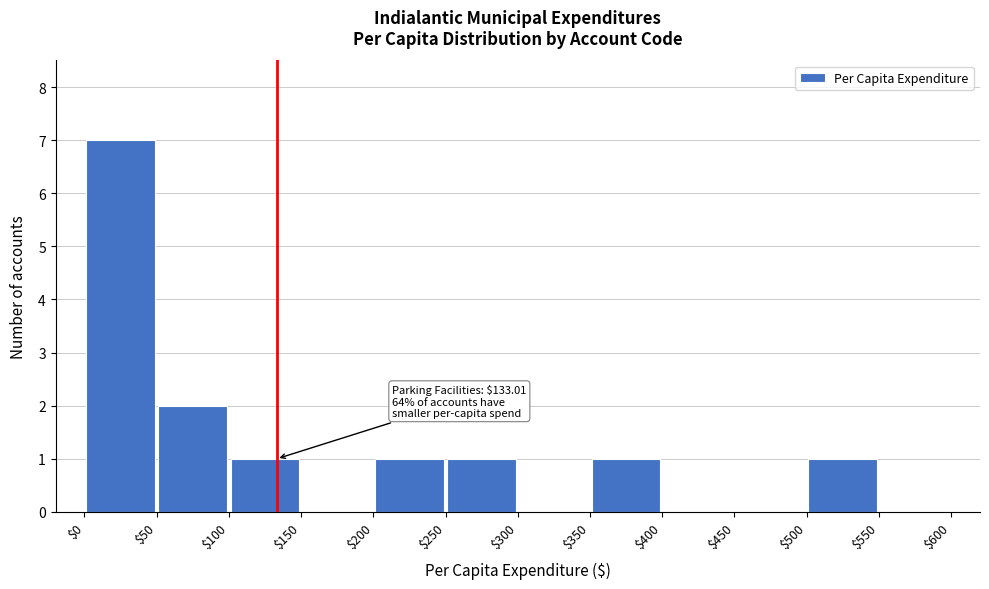

Over which range of the x-axis is the bar tallest?

$0 to $50